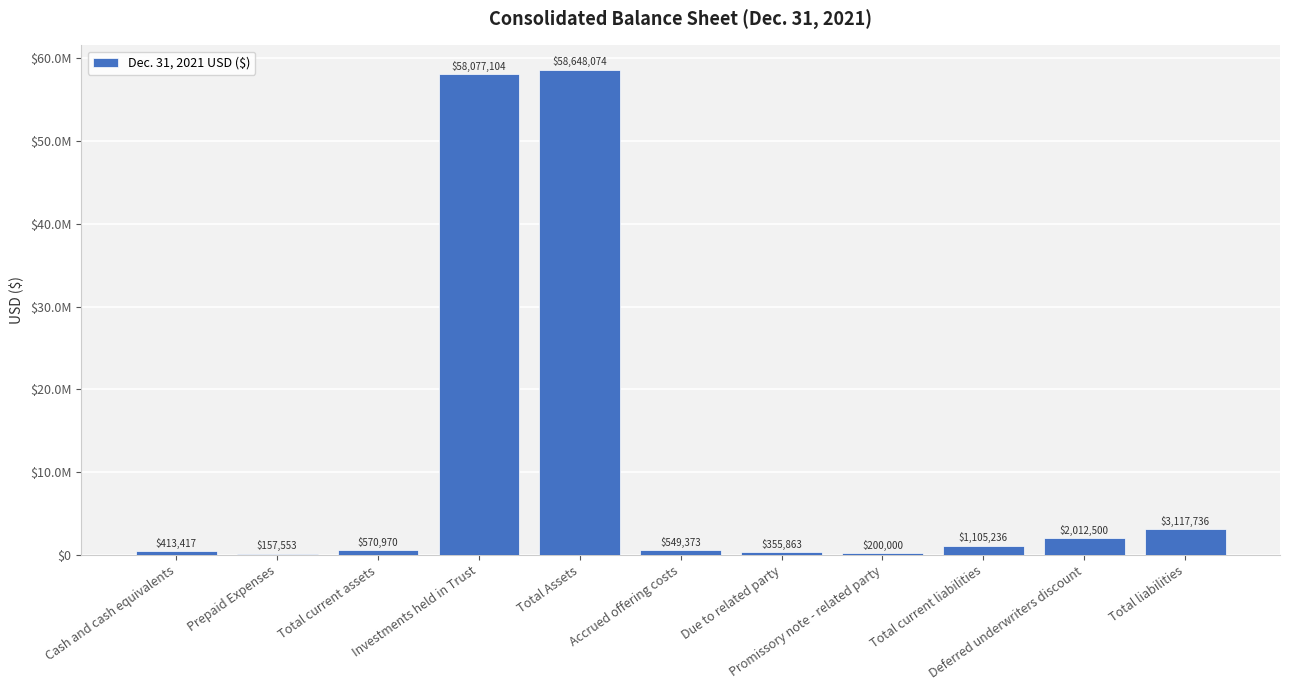

What is the label of the 7th bar from the right?

Total Assets